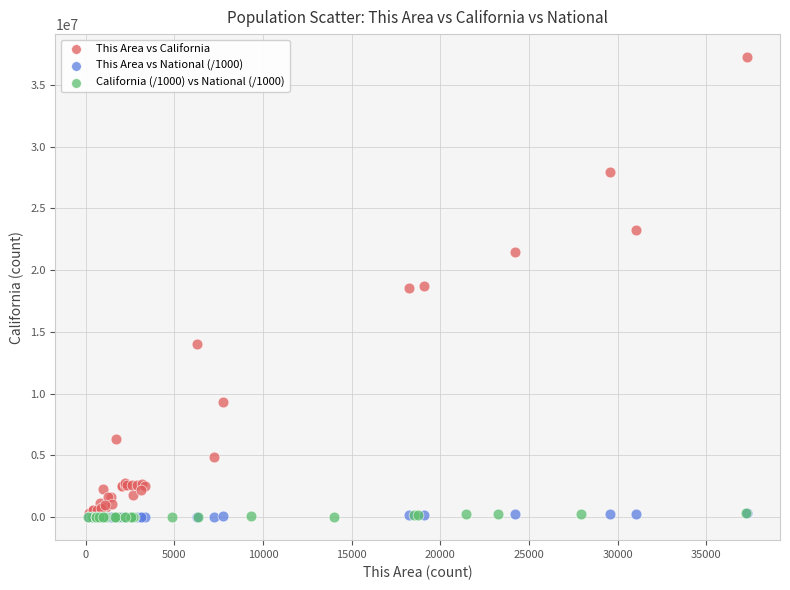

Which series reaches the maximum Y coordinate?

This Area vs California